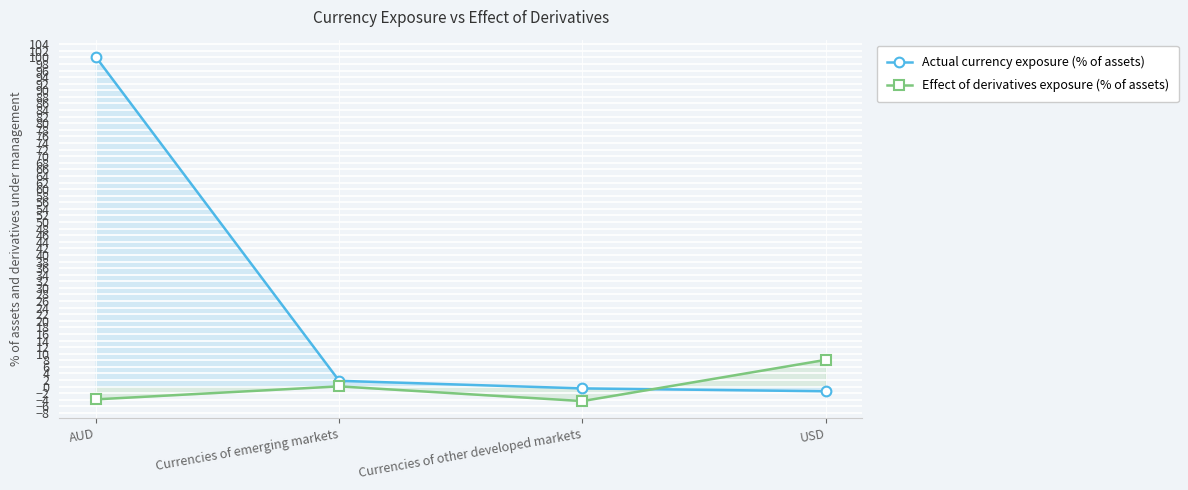

What is the maximum value shown in the chart?

100.2